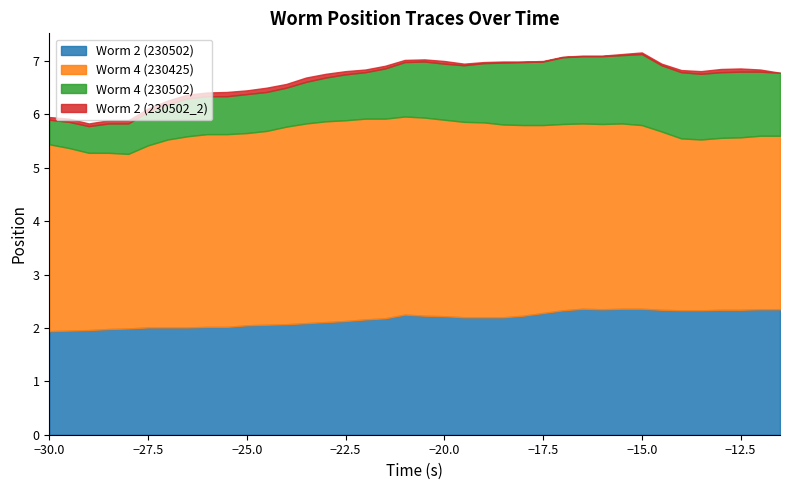

What is the highest value of the Worm 2 (230502) series?

2.4